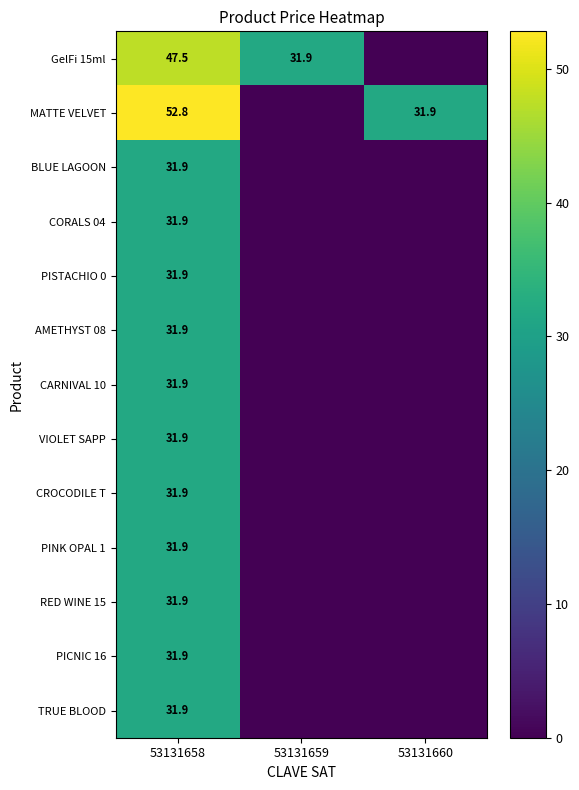

How many distinct data groups are displayed?

13